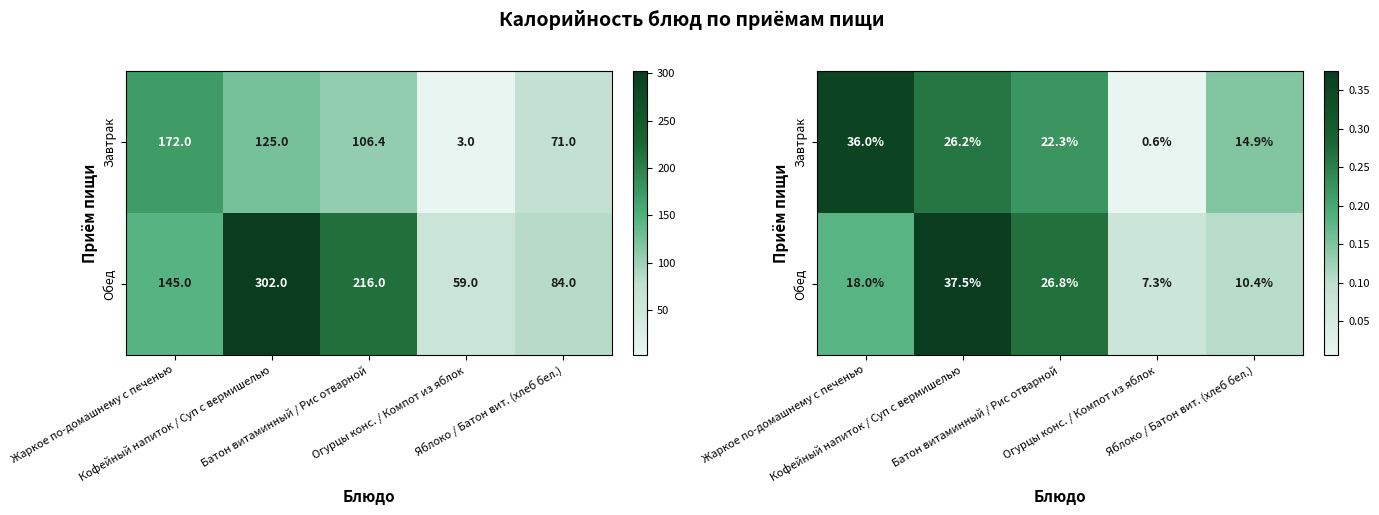

What is the sum of the Завтрак values at Кофейный напиток / Суп с вермишелью and Огурцы конс. / Компот из яблок?

0.3